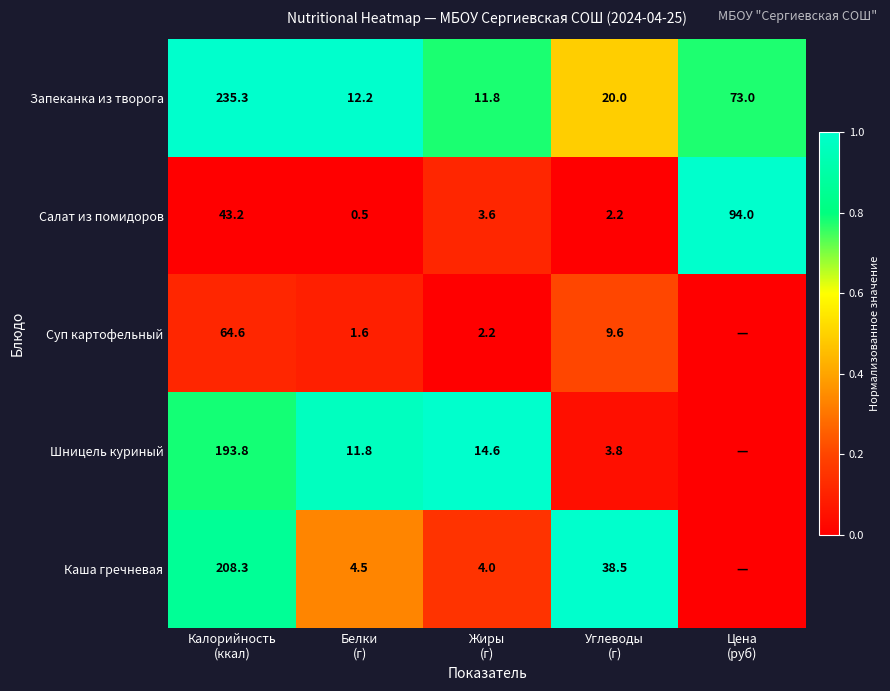

What is the average value of the Салат из помидоров series?

28.7